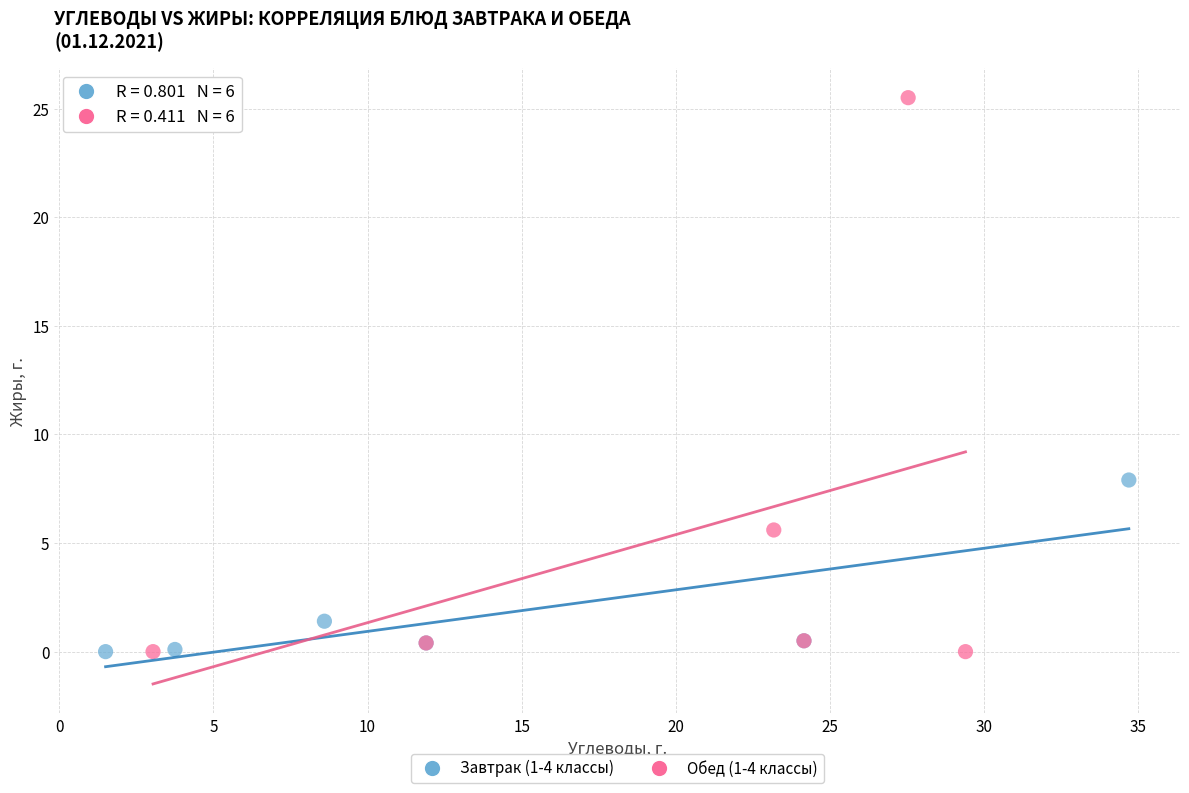

Which series contains the highest Y value?

Обед (1-4 классы)